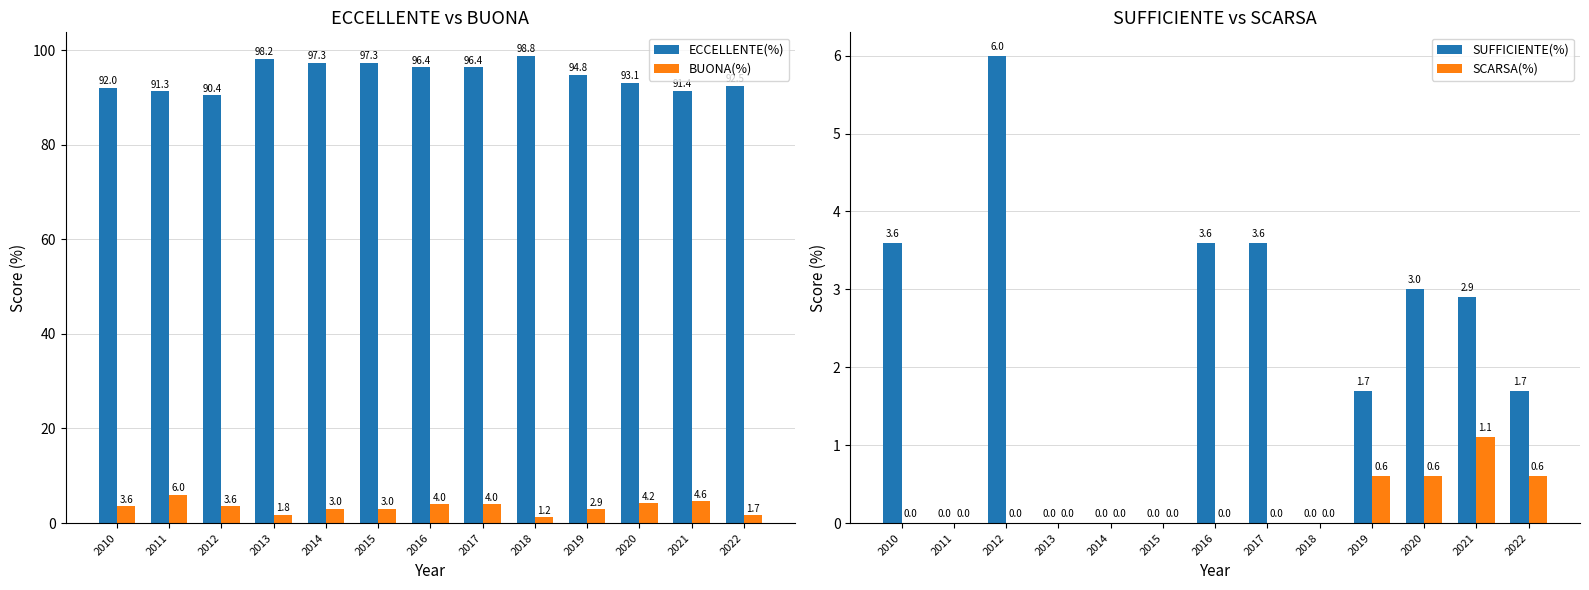

Where does the ECCELLENTE(%) series first go above 94?

2013